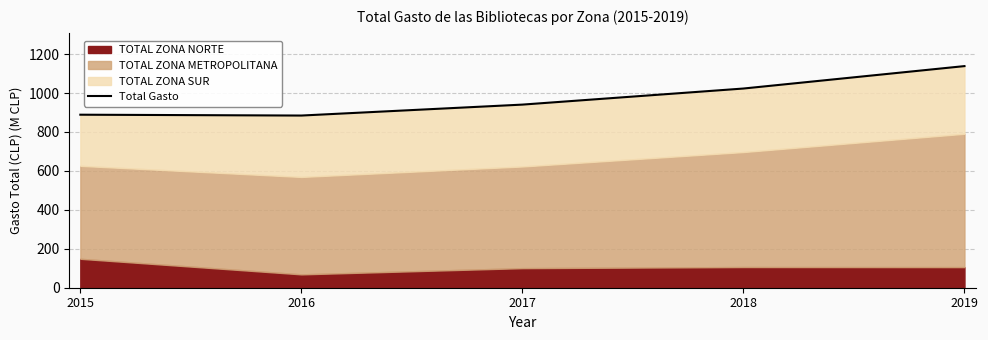

Read the value at 2016.

884.4